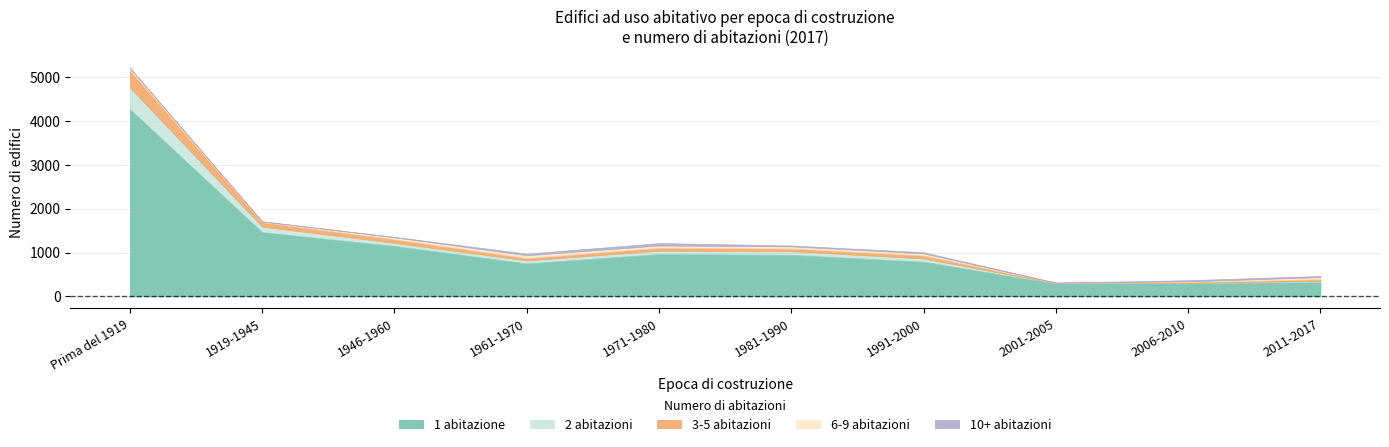

Between 1971-1980 and 1961-1970, which is larger?

1971-1980